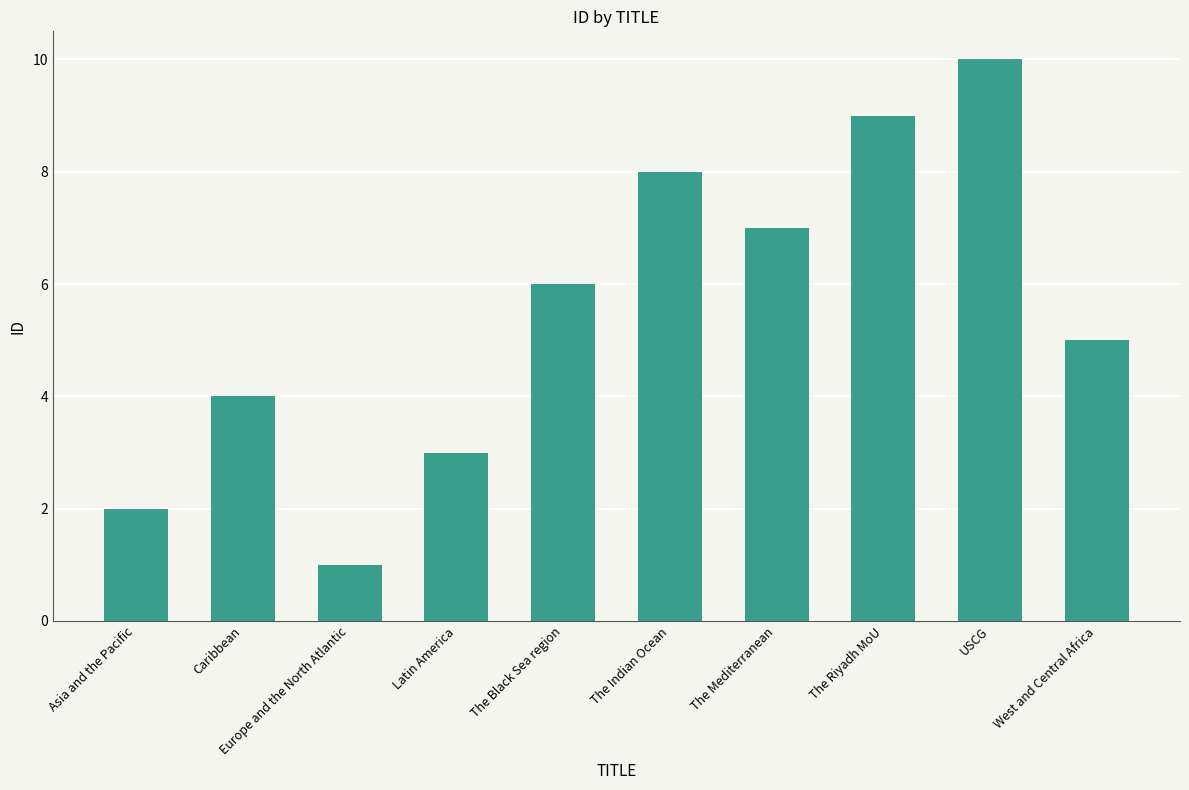

What is the label of the 4th bar from the right?

The Mediterranean